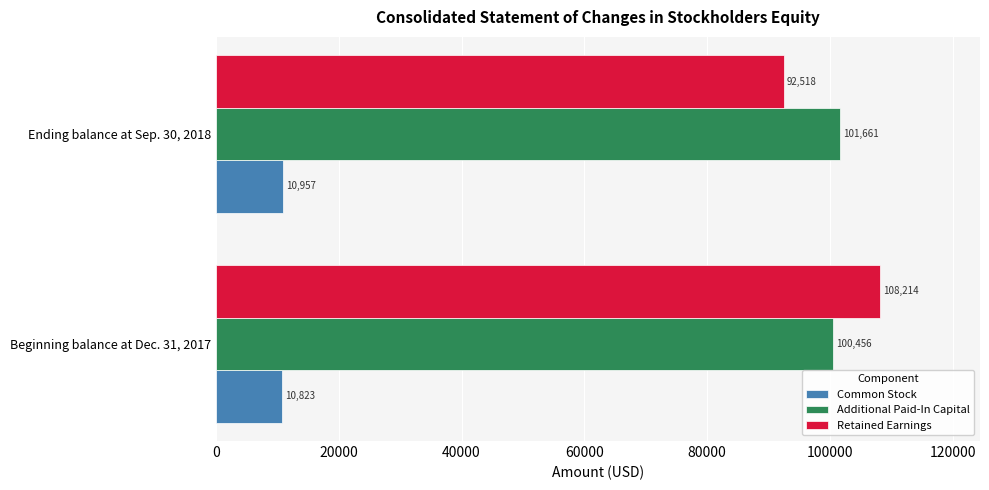

What is the difference between the Common Stock values at Ending balance at Sep. 30, 2018 and Beginning balance at Dec. 31, 2017?

134